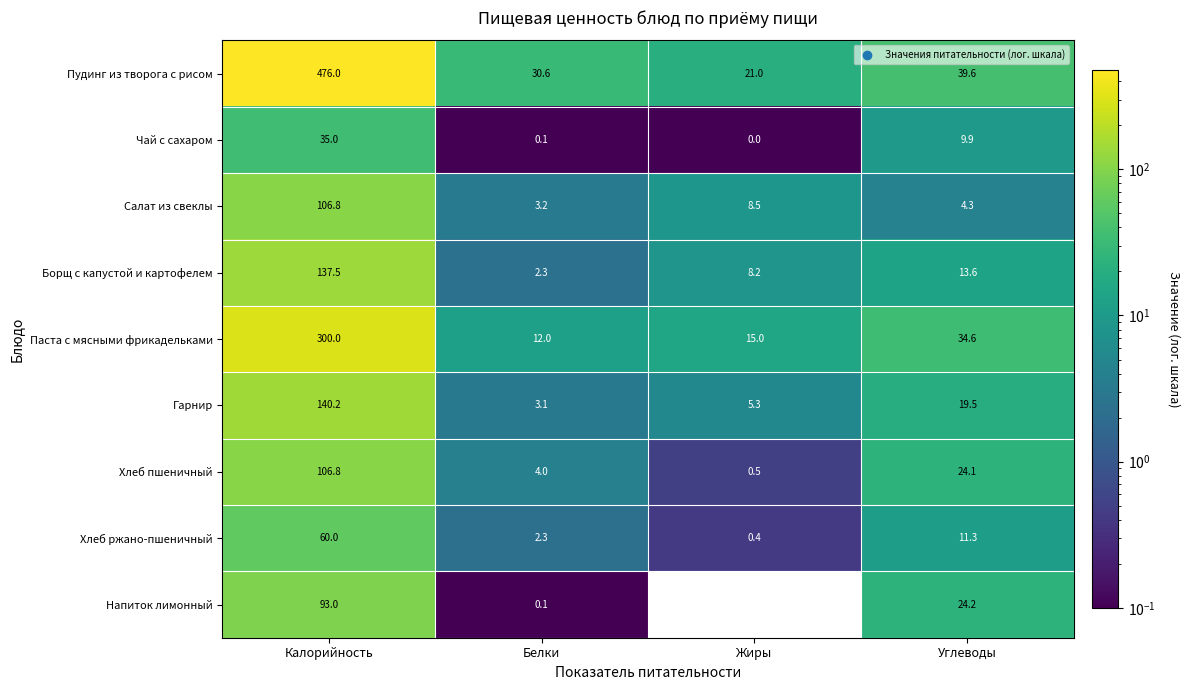

Between Углеводы and Жиры, which is larger?

Углеводы